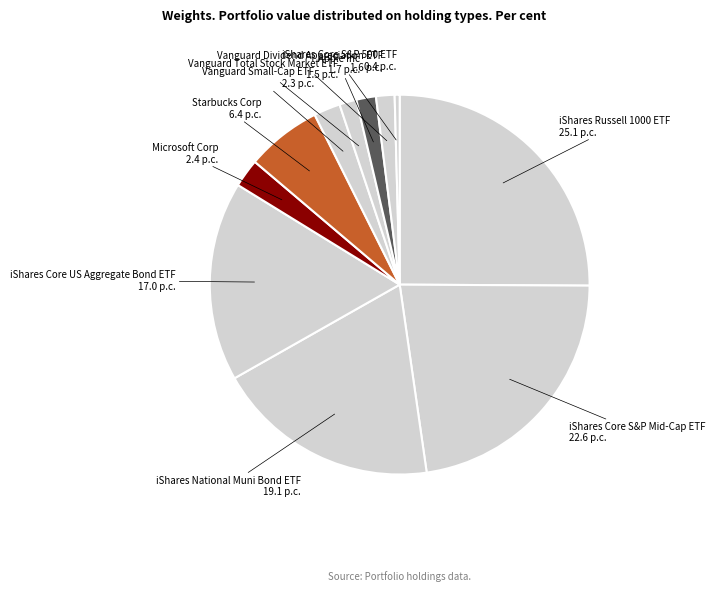

Is the sum of Starbucks Corp and iShares Core S&P 500 ETF greater than half?

No